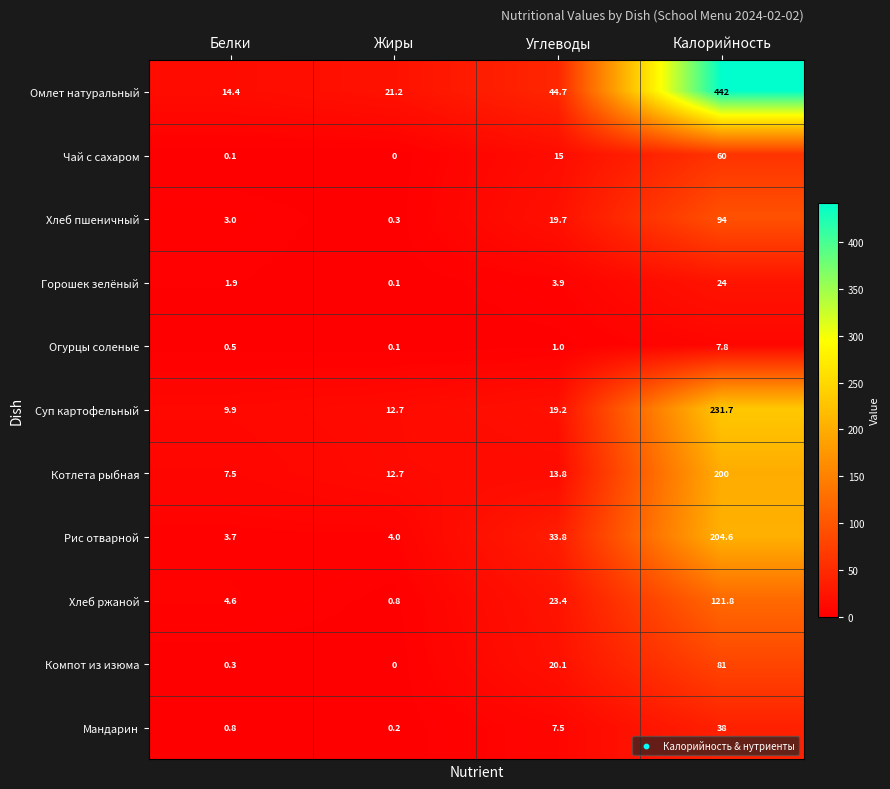

Rank the series by their maximum value, from highest to lowest.

Омлет натуральный, Суп картофельный, Рис отварной, Котлета рыбная, Хлеб ржаной, Хлеб пшеничный, Компот из изюма, Чай с сахаром, Мандарин, Горошек зелёный, Огурцы соленые